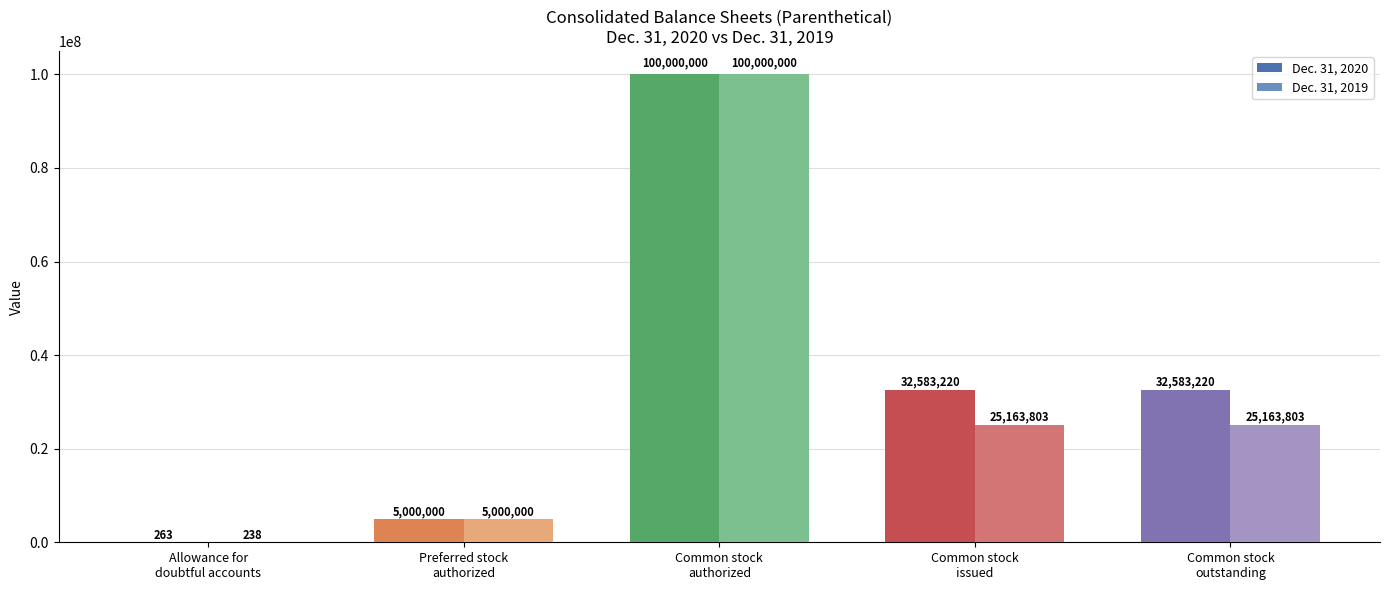

What is the sum of all Dec. 31, 2019 values?

155327844